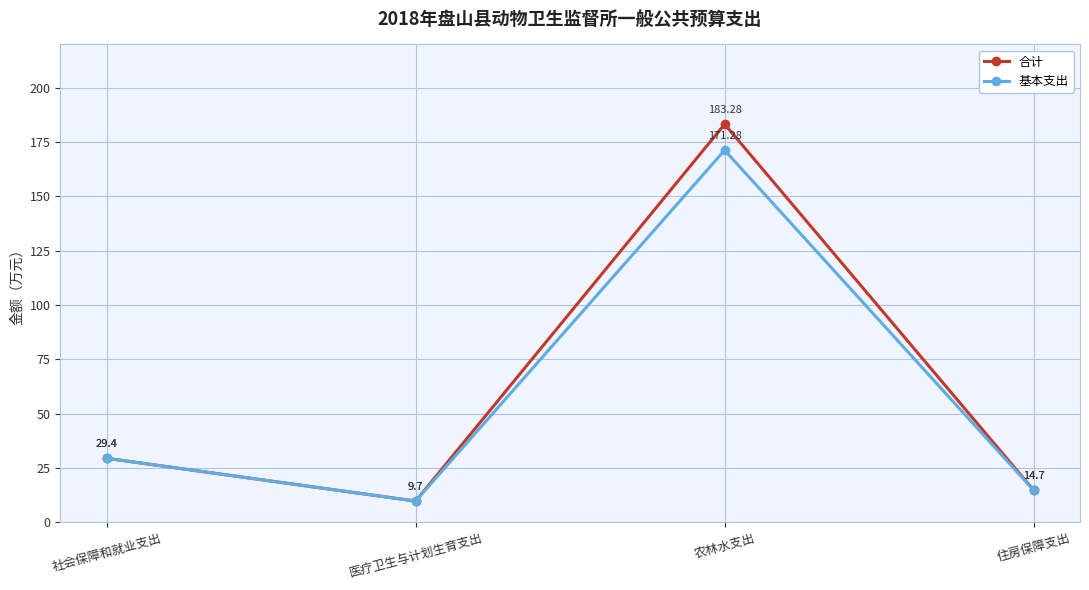

List the labels in order of 合计 value, smallest first.

医疗卫生与计划生育支出, 住房保障支出, 社会保障和就业支出, 农林水支出